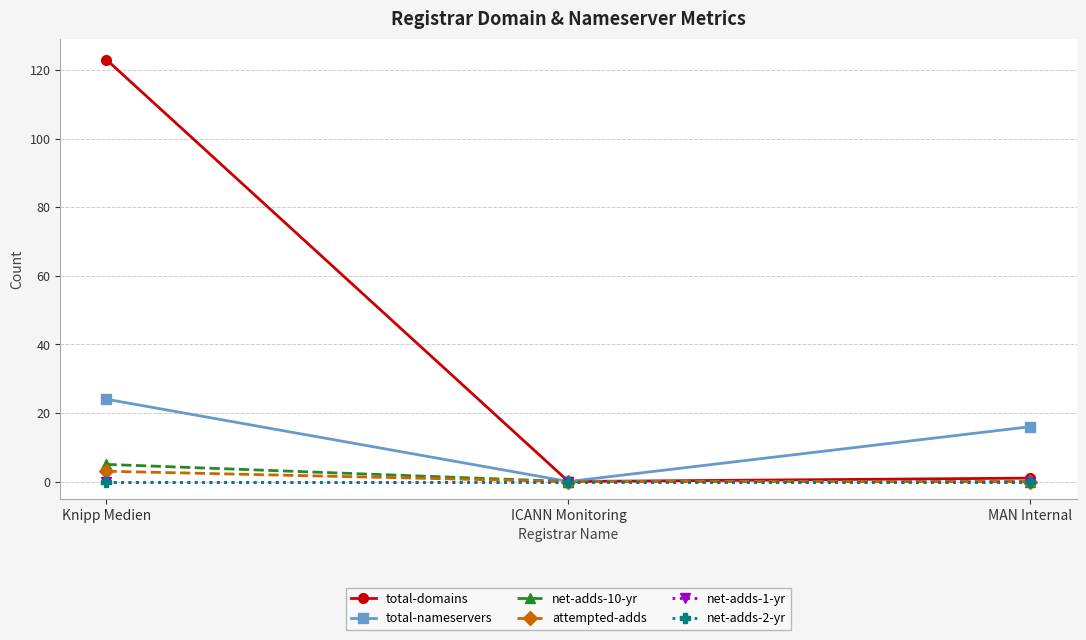

Does the chart have visible grid lines?

Yes